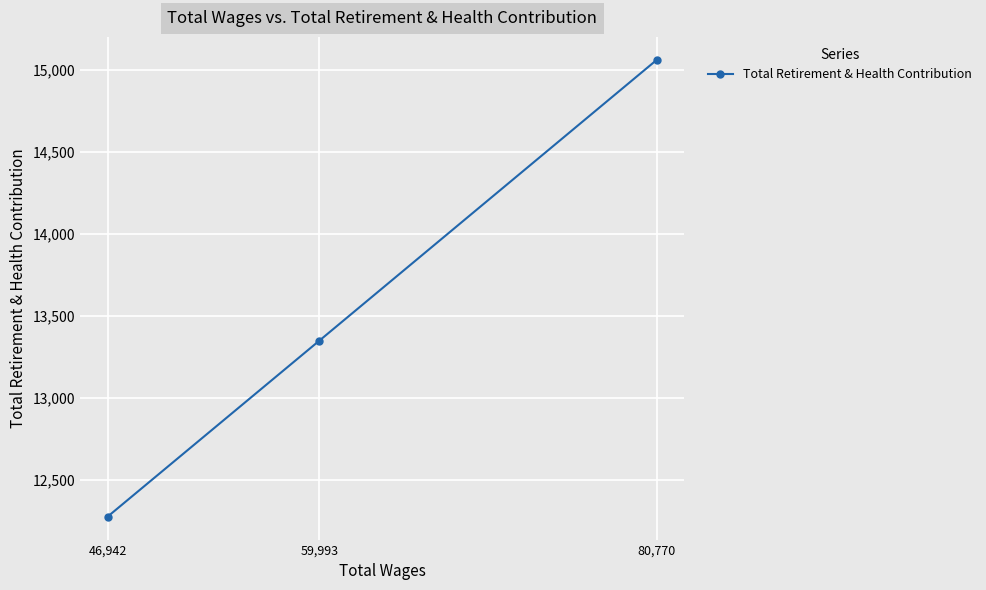

What is the sum of all values?

40686